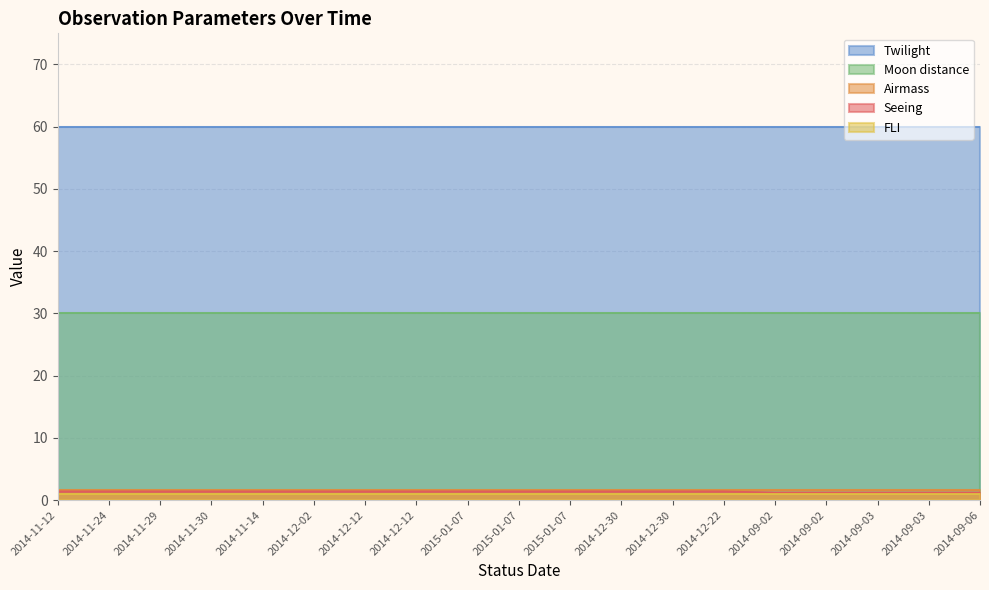

How many lines are shown in the chart?

5